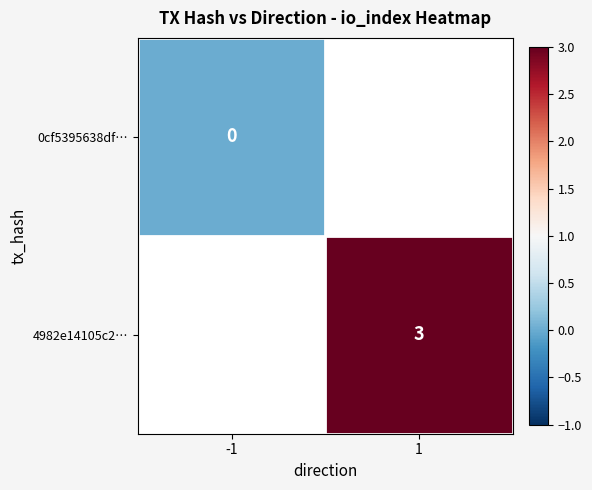

Is the value of 4982e14105c2… at 1 greater than the value of 0cf5395638df… at -1?

Yes